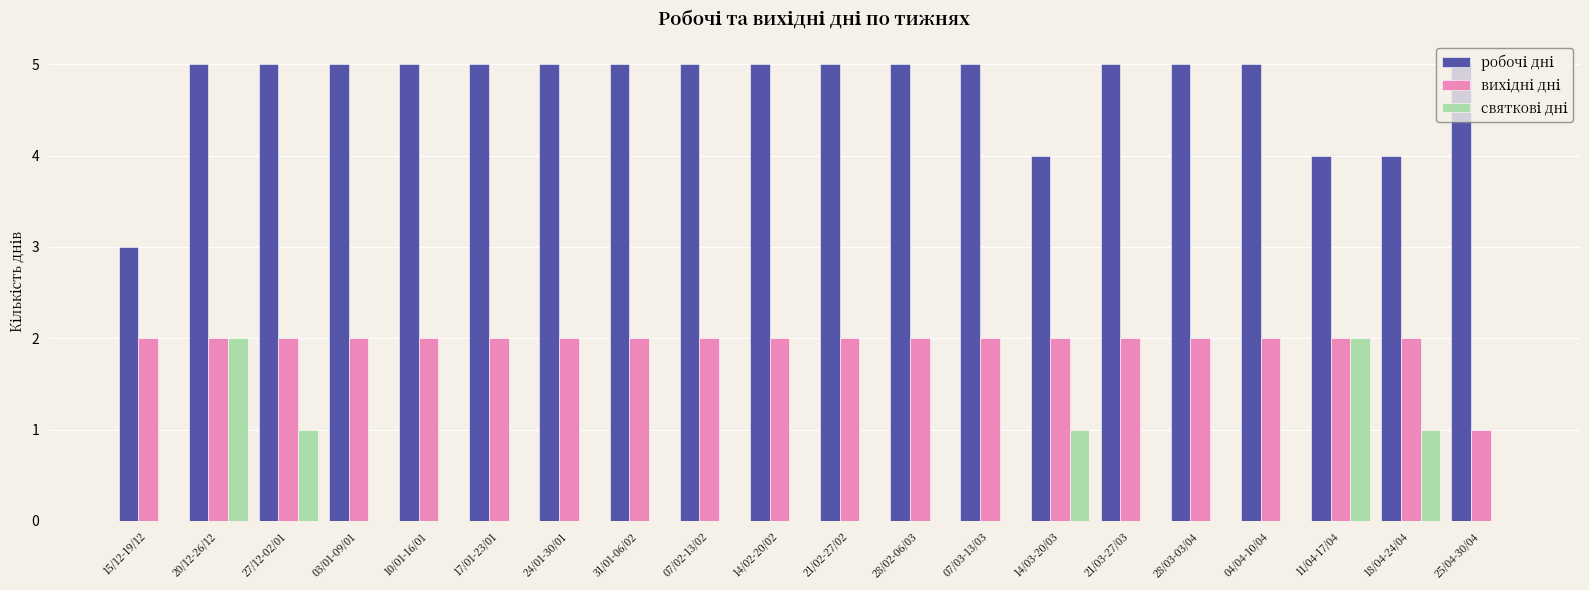

At which category is the sum across all series the highest?

20/12-26/12